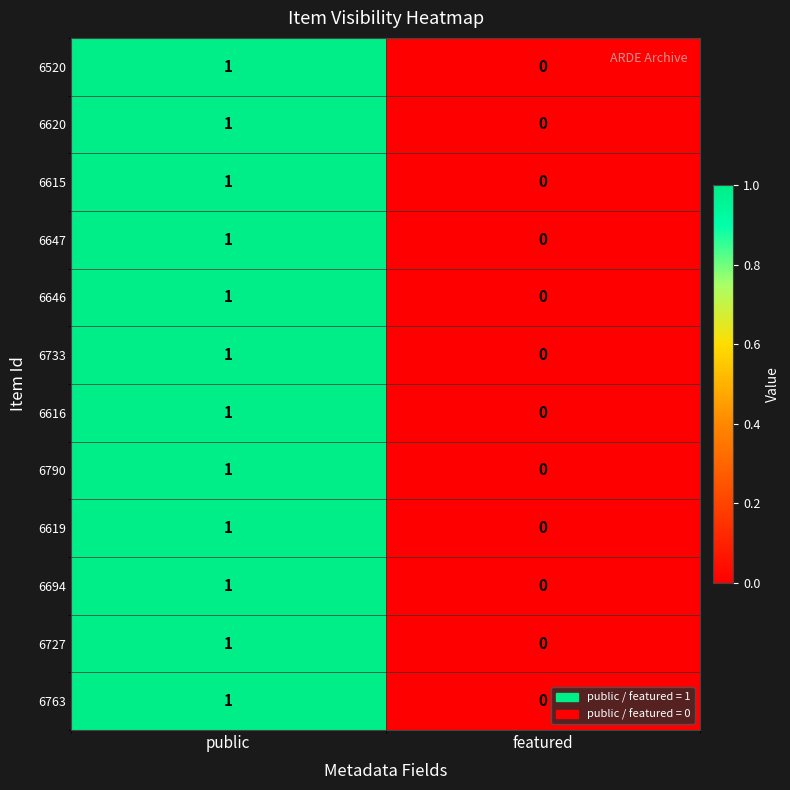

At which label does 6615 reach its minimum?

featured